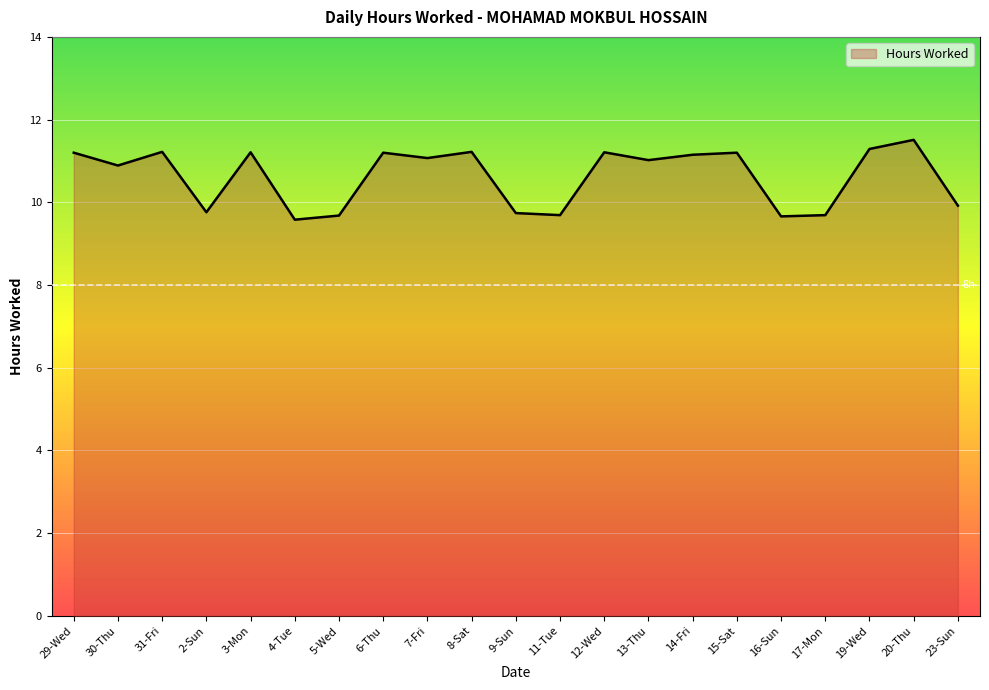

The value at 14-Fri is 11.2. True or false?

True